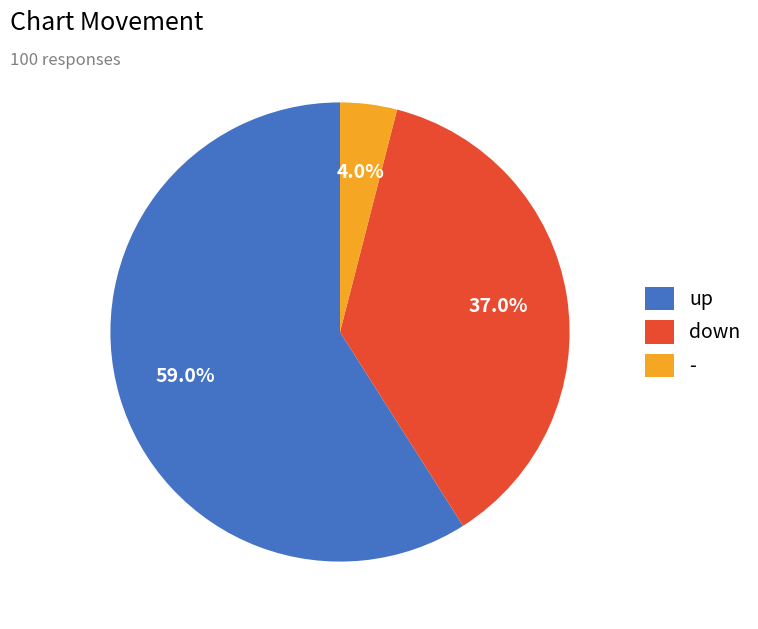

Rank the categories by value from highest to lowest.

up, down, -